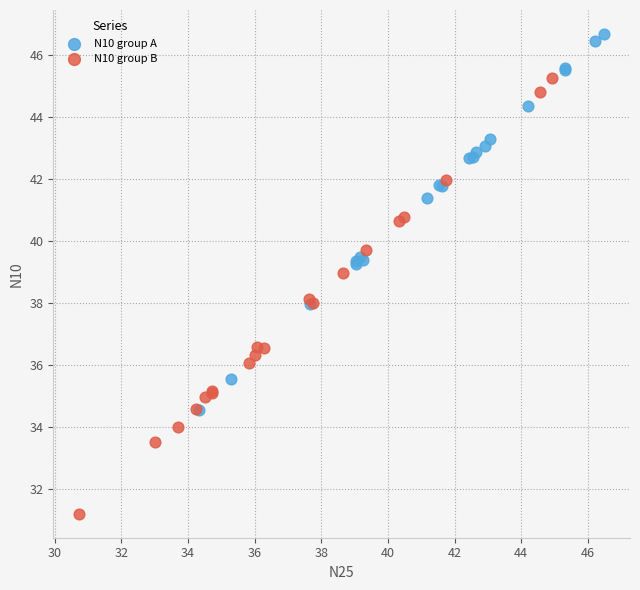

Which series reaches the minimum Y coordinate?

N10 group B